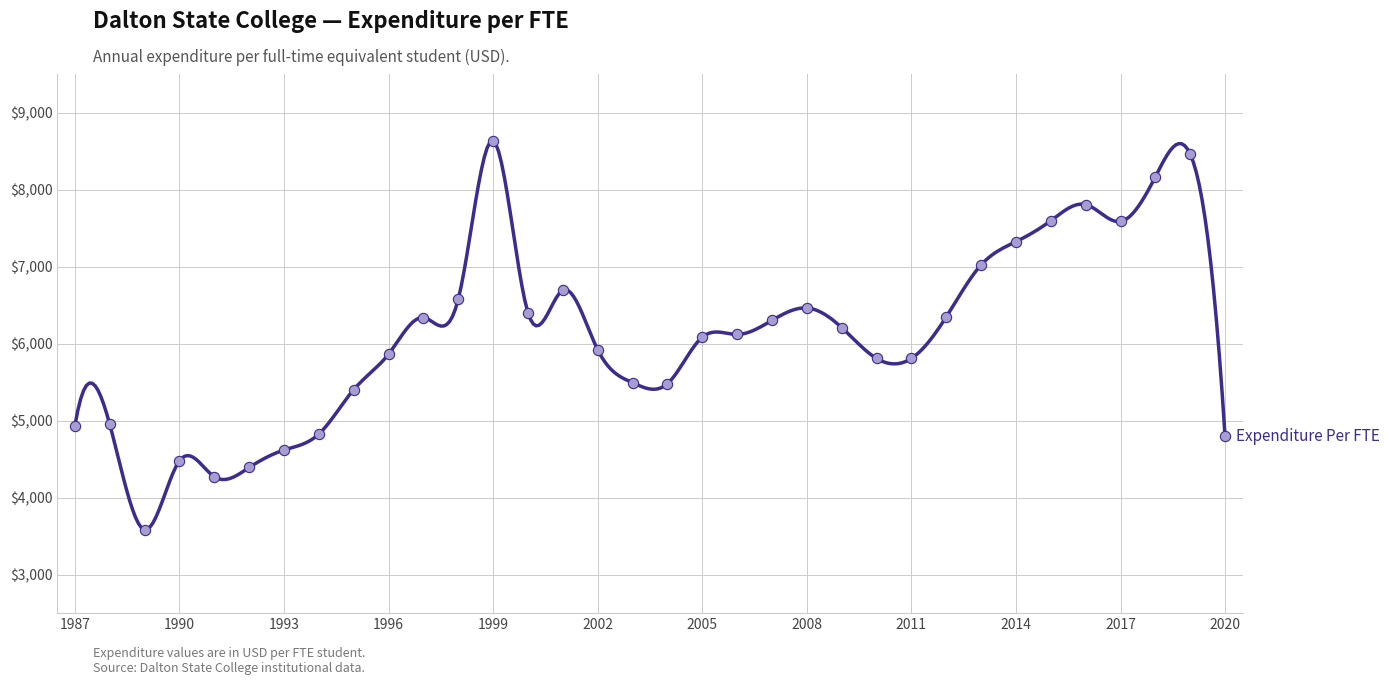

What is the change in value from 2003 to 2006?

+627